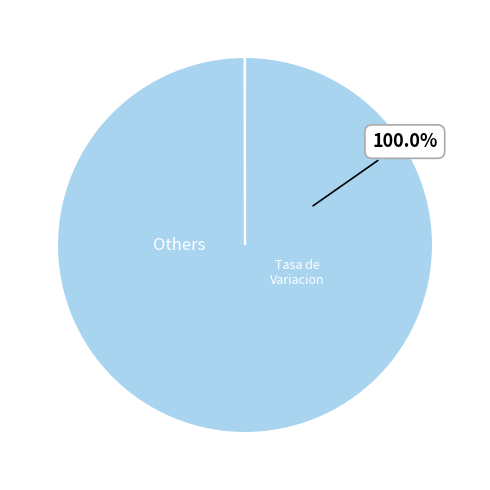

Does any single category account for the majority?

Yes